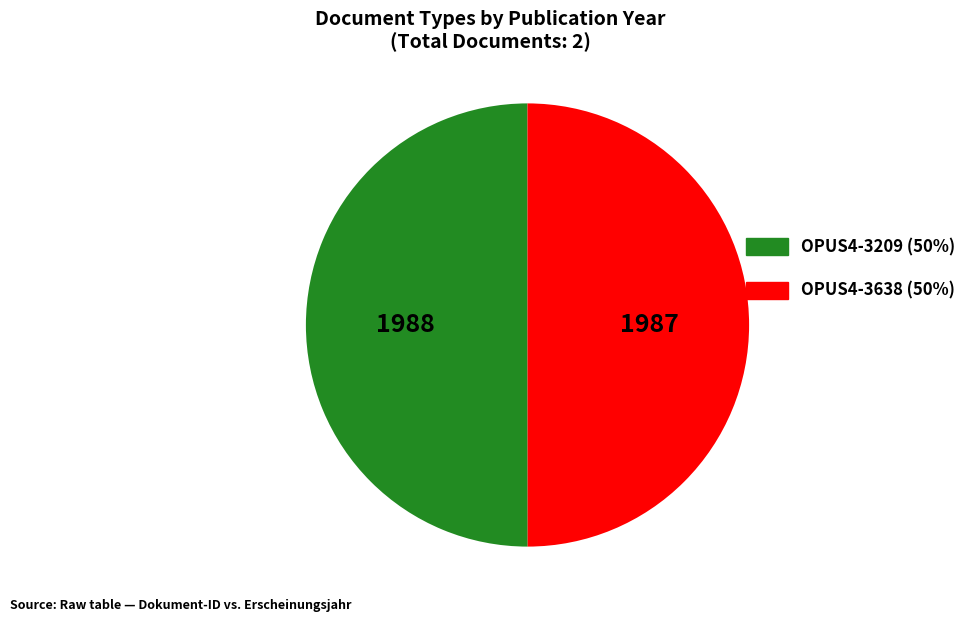

True or false: OPUS4-3638 accounts for 50% of the total.

True